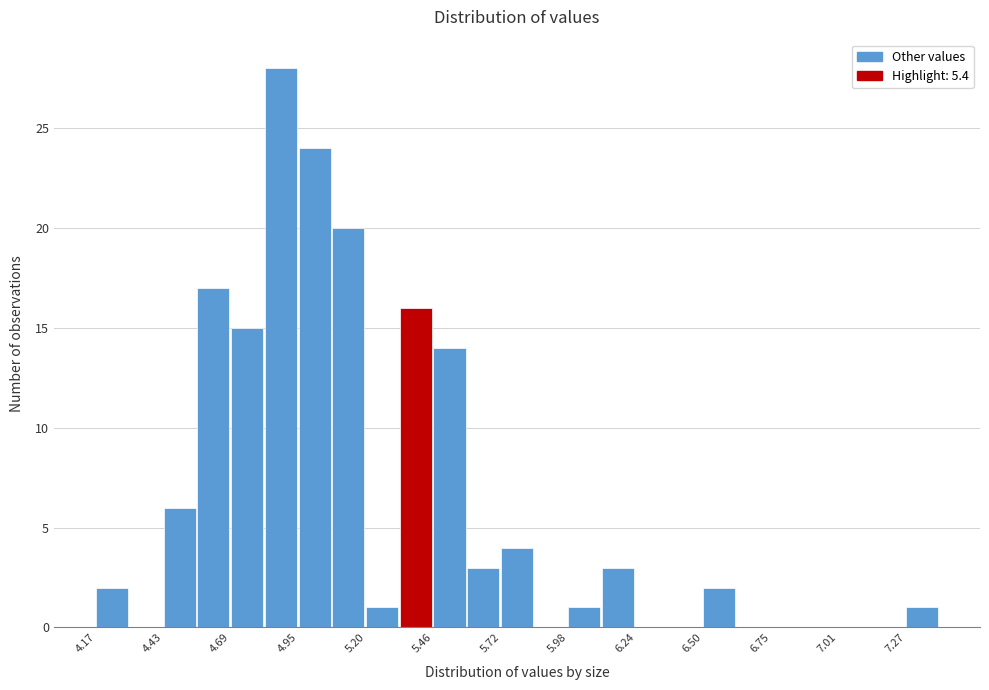

Read against the x-axis, roughly where is the centre of the tallest bar?

4.90